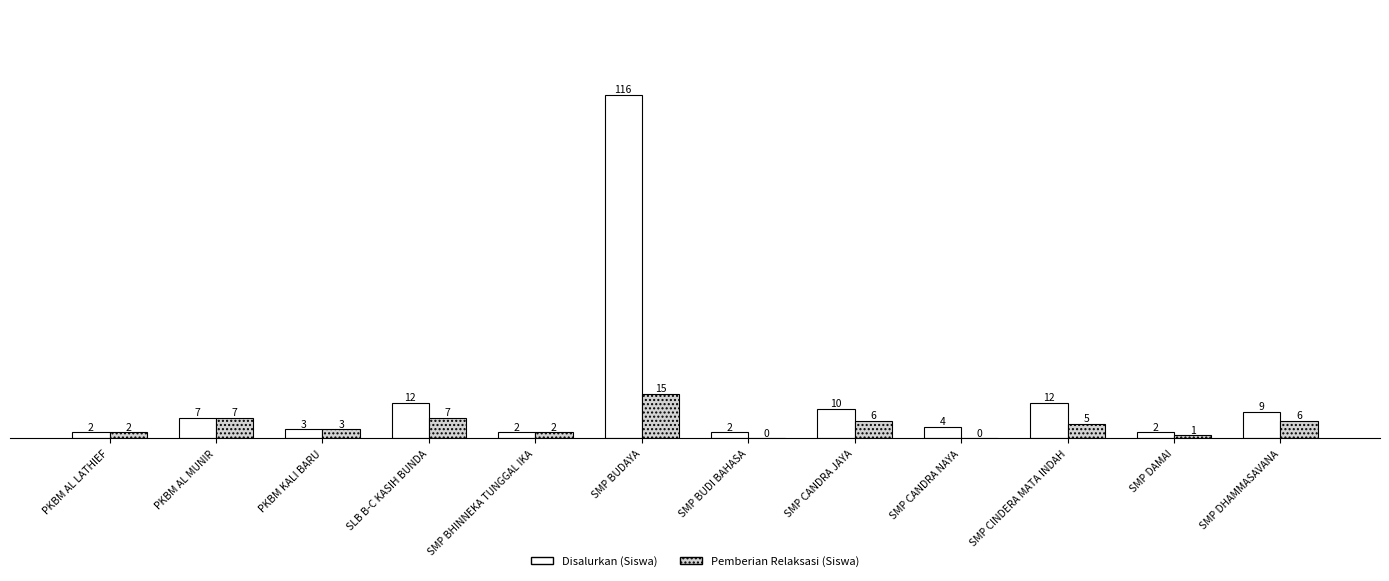

What are all the series names shown in the legend?

Disalurkan (Siswa), Pemberian Relaksasi (Siswa)